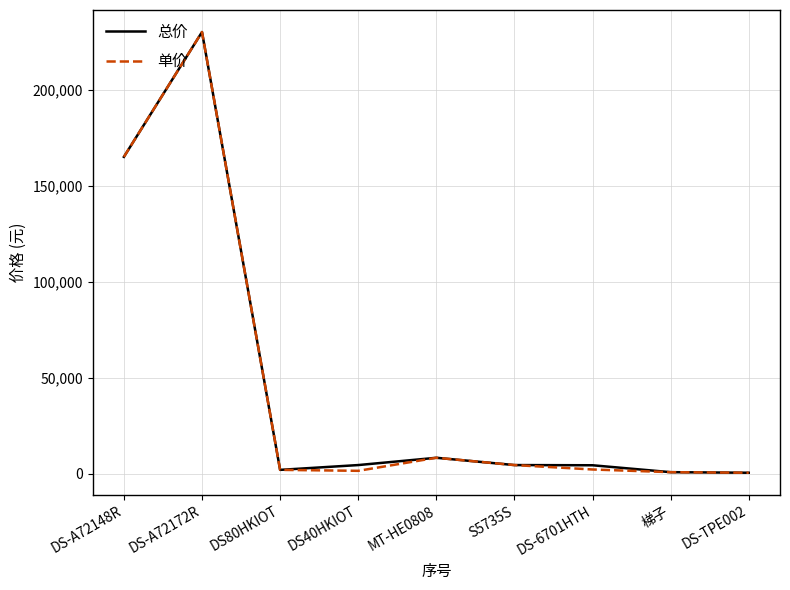

At which label is 总价 closest to 115250?

DS-A72148R